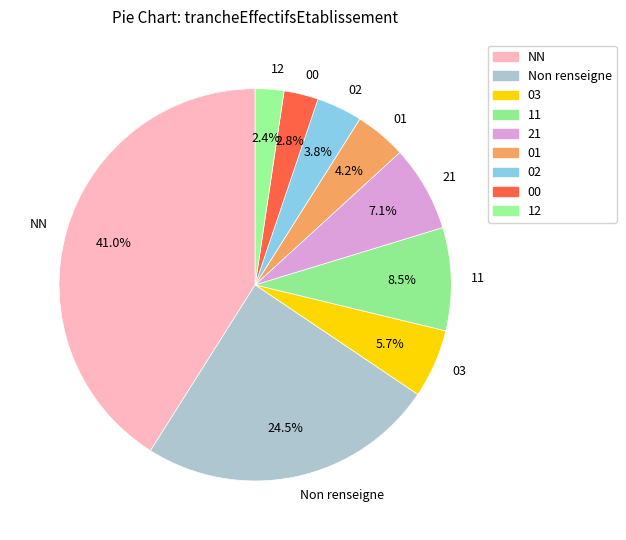

Is NN the majority of the pie?

No